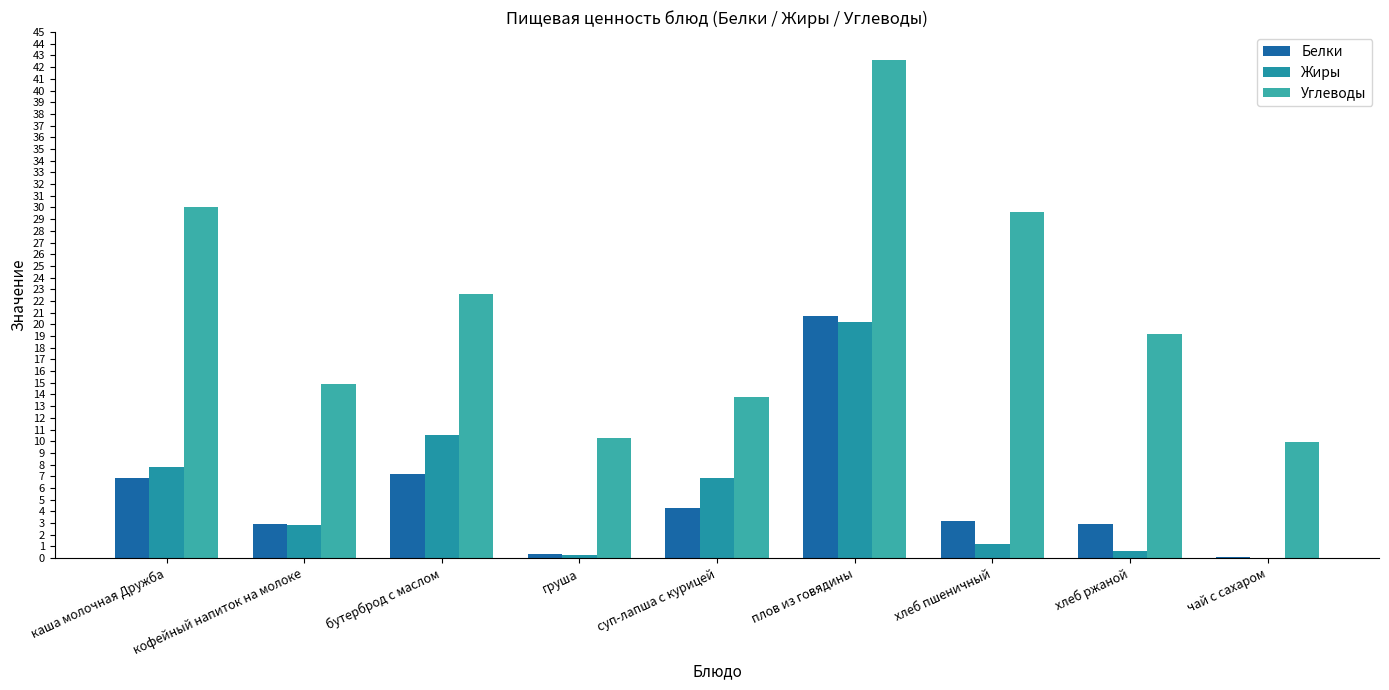

How many data points in Жиры are above 2?

5